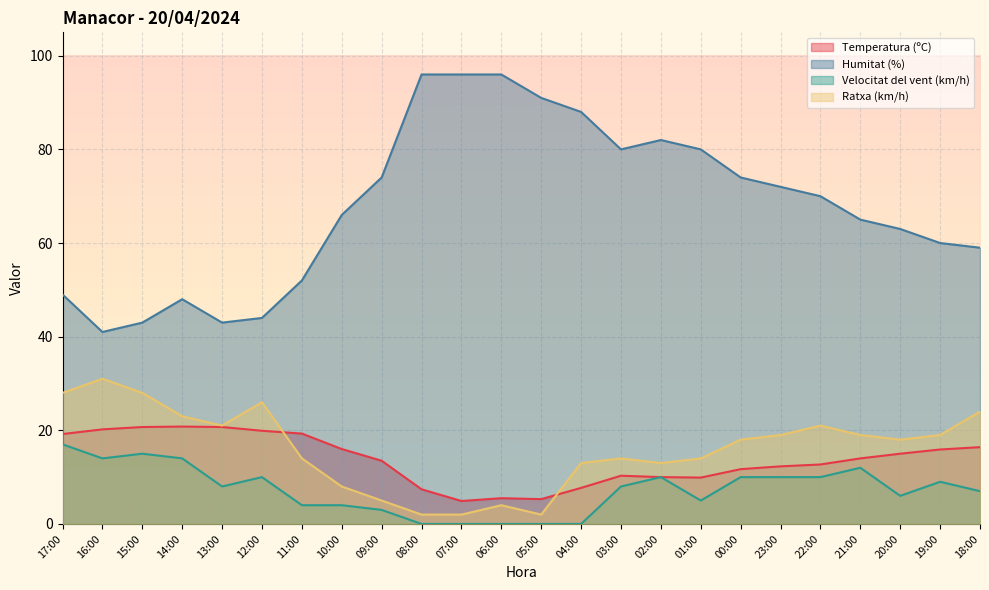

Rank the series at 03:00 from lowest to highest value.

Velocitat del vent (km/h), Temperatura (ºC), Ratxa (km/h), Humitat (%)